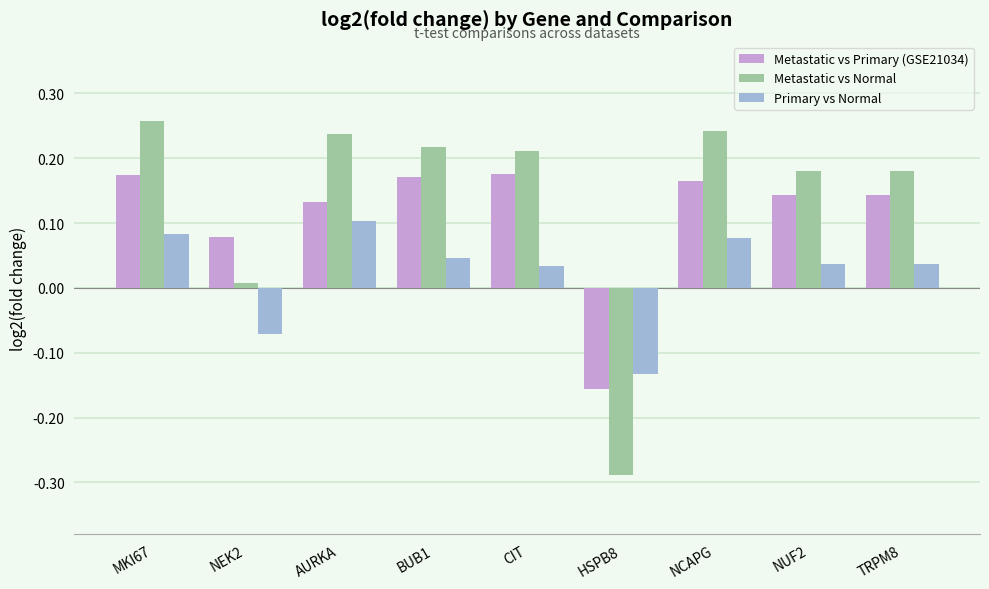

At which label does Metastatic vs Primary (GSE21034) first exceed 0?

MKI67